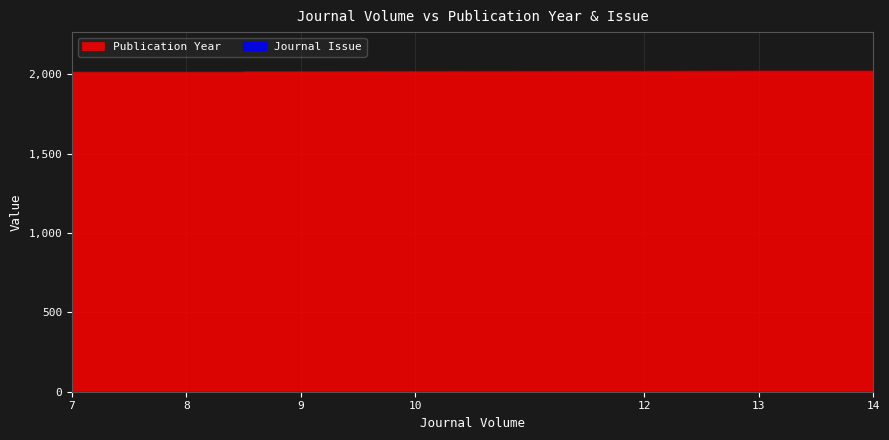

Which label corresponds to the smallest value in the chart?

7